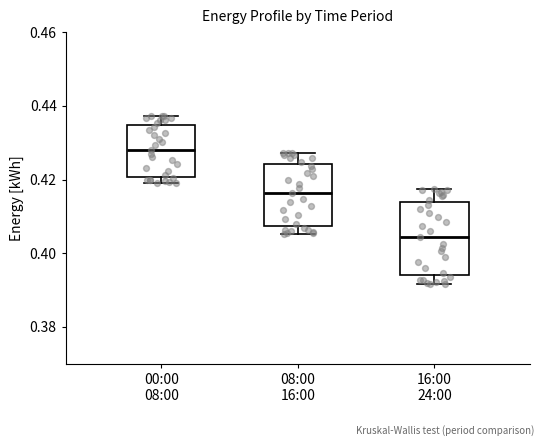

Reading left to right, transcribe this box plot: for each box, give where its median line is, the range the box spans, and where its two whiskers end, as read against the y-axis. The values are not printed on the chart, so give them approximately, as read against the axis.

00:00 08:00: median 0.428, box 0.420 to 0.434, whiskers 0.420 (just below the box's lower edge) to 0.438
08:00 16:00: median 0.416, box 0.408 to 0.424, whiskers 0.406 to 0.428
16:00 24:00: median 0.404, box 0.394 to 0.414, whiskers 0.392 to 0.418